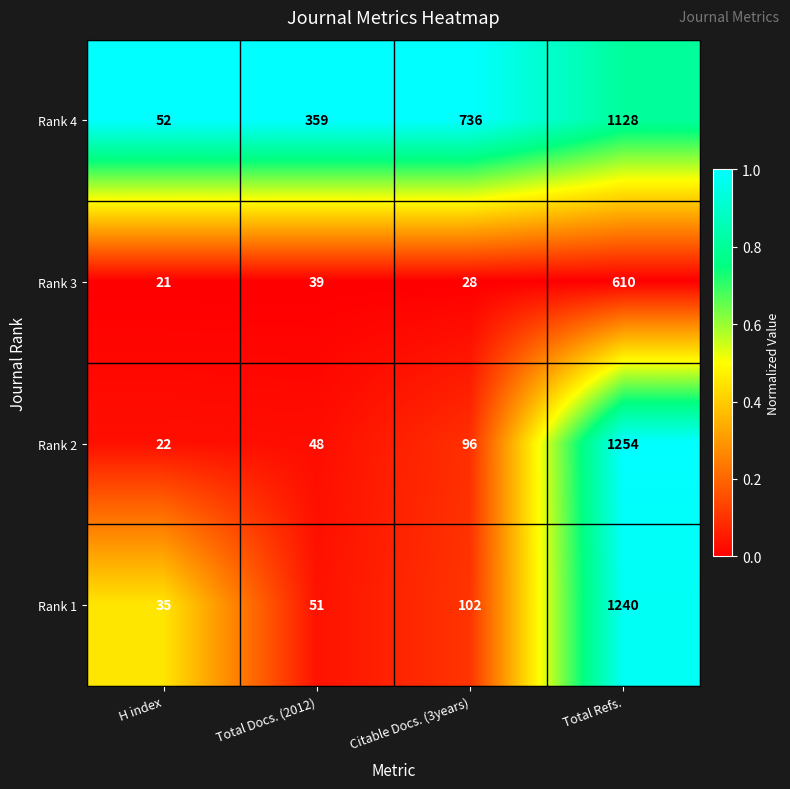

How many values in the Rank 1 series are below 102?

2